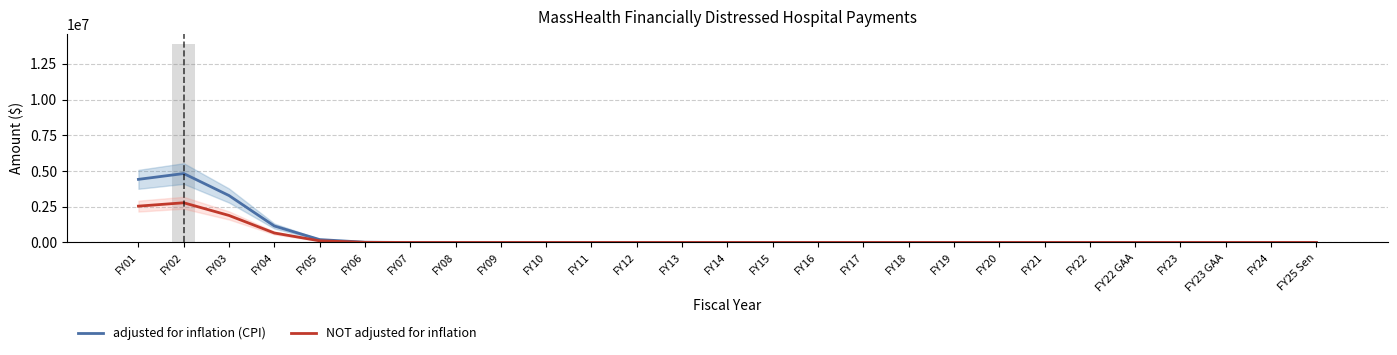

Which category has the lowest value across all series?

FY08